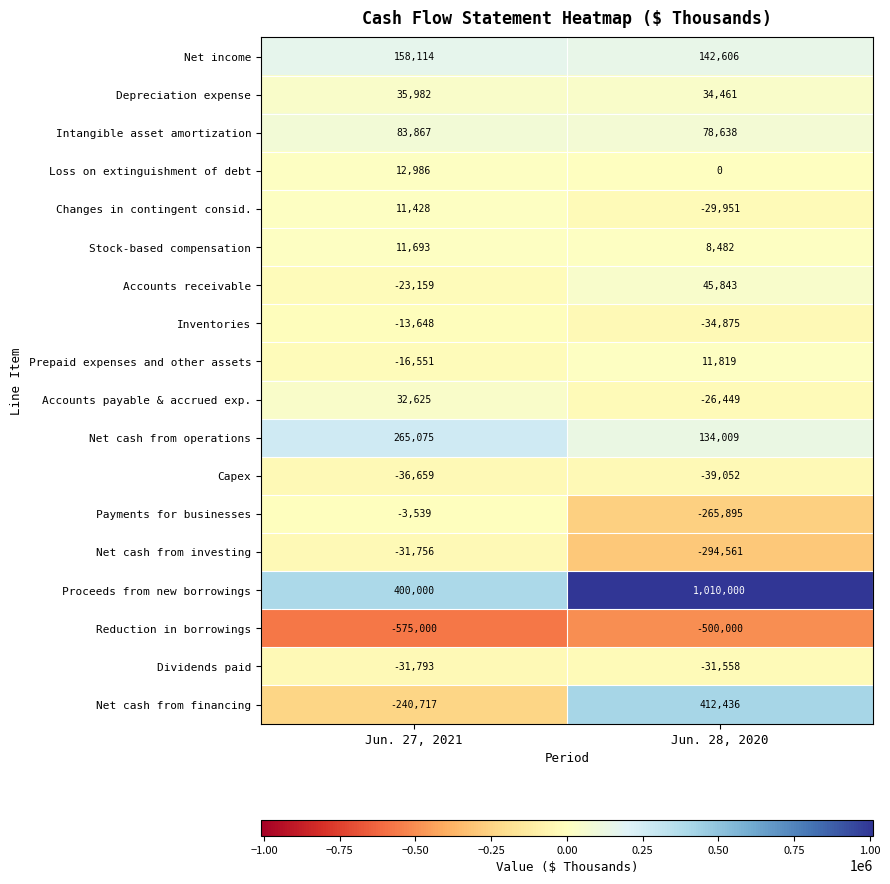

The value of Depreciation expense at Jun. 28, 2020 is 34461. True or false?

True